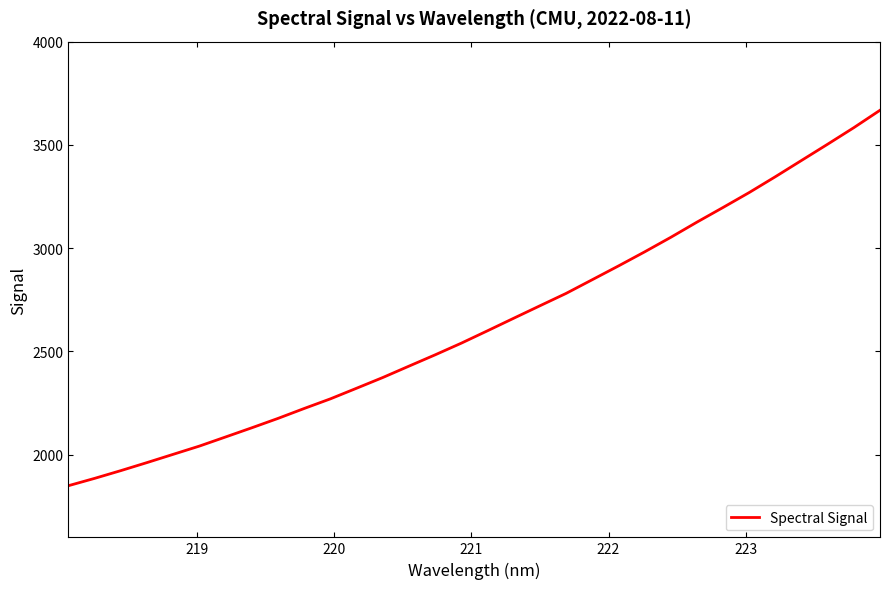

What is the smallest value displayed?

1850.1